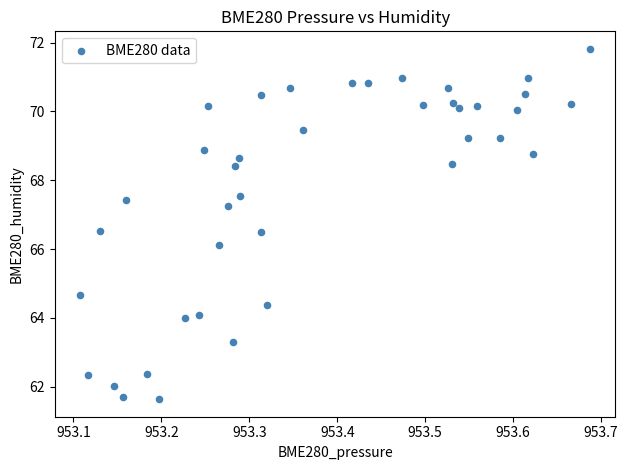

What is the range of X values (max minus min)?

0.6